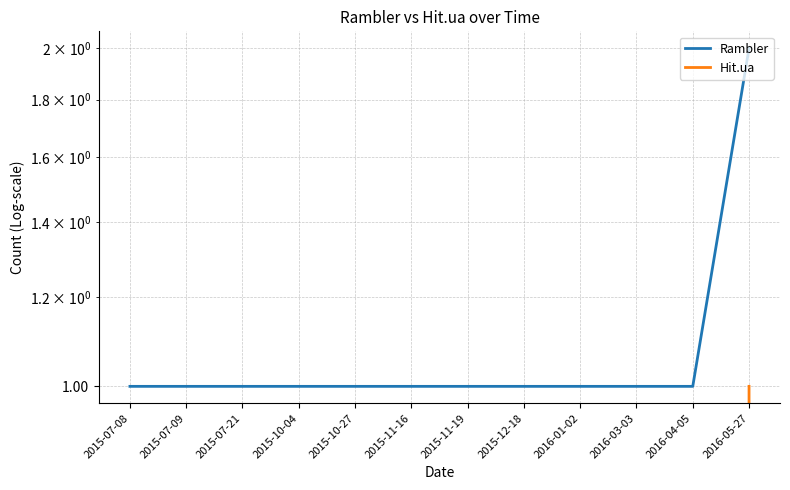

What position from the left is 2015-07-08?

1